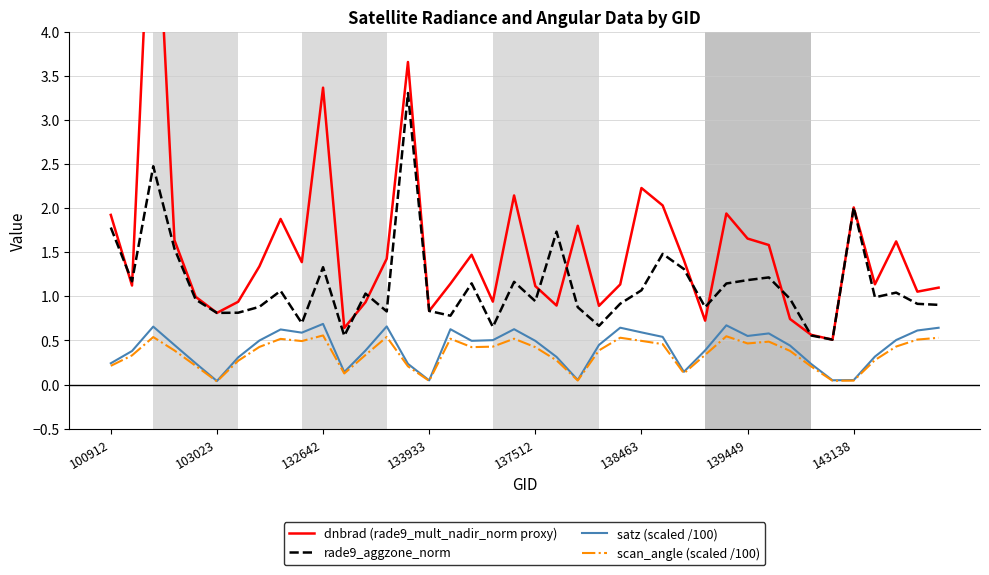

What is the difference between the maximum and minimum values in the scan_angle (scaled /100) series?

0.5